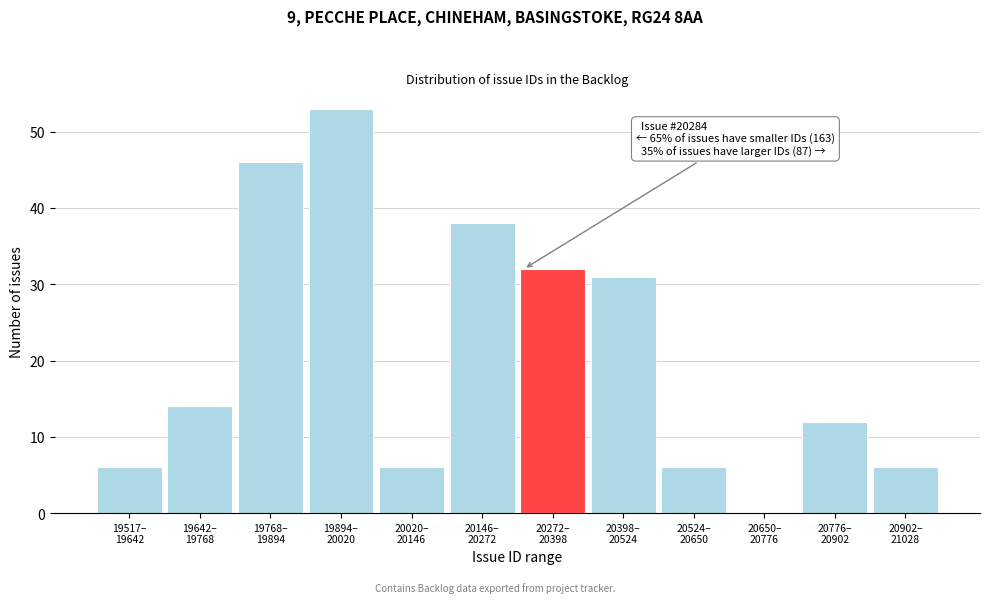

What is the greatest value displayed?

53